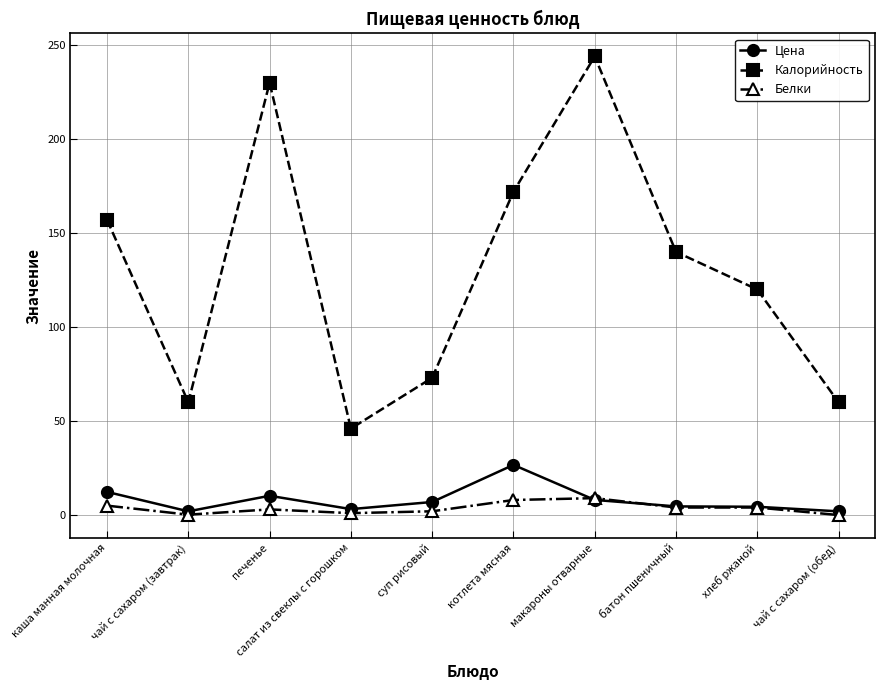

What is the lowest value of the Цена series?

2.0